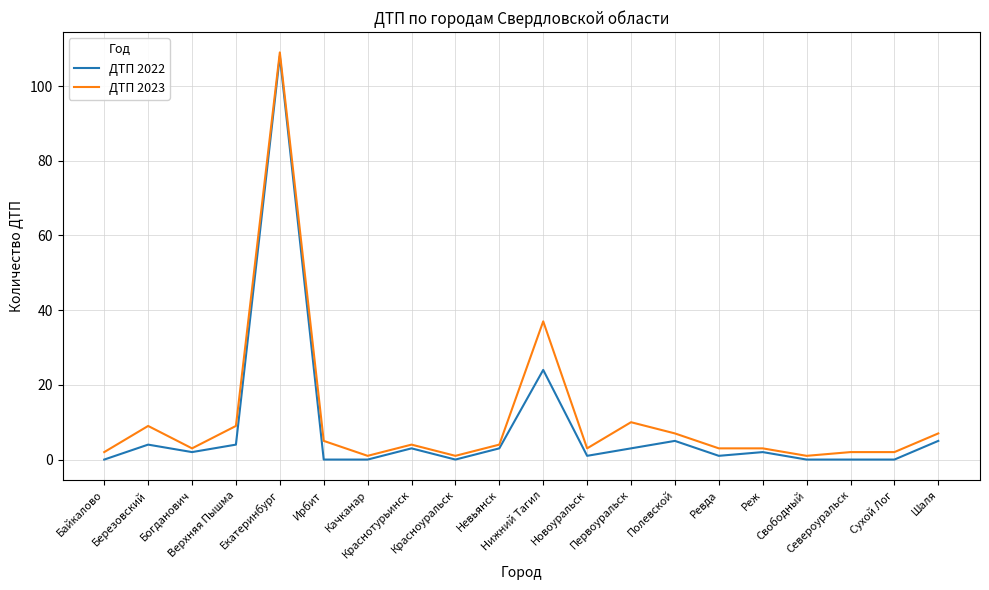

What is the sum of all ДТП 2023 values?

222